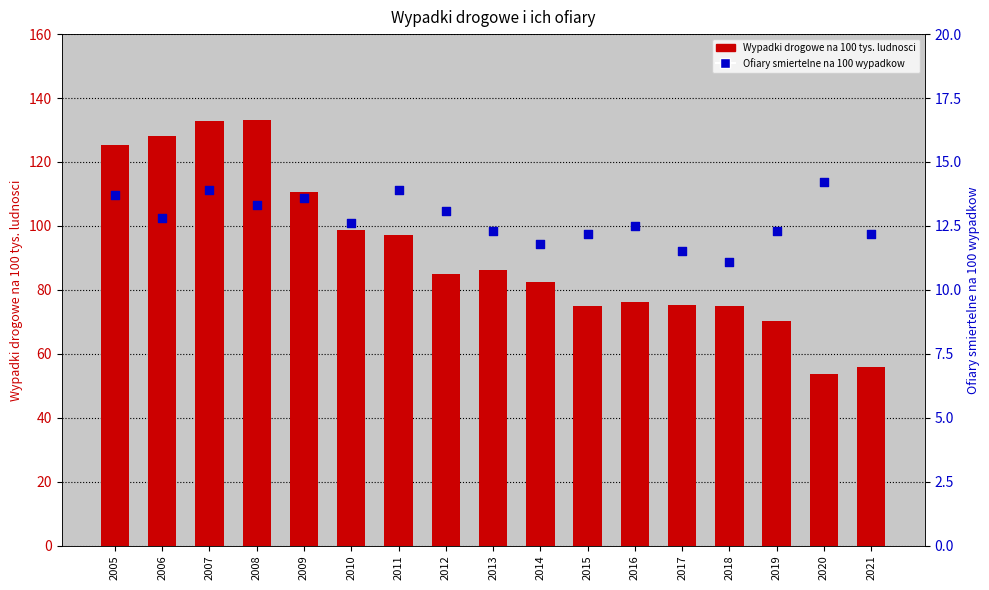

Which series has the widest spread of Y values?

Wypadki drogowe na 100 tys. ludnosci